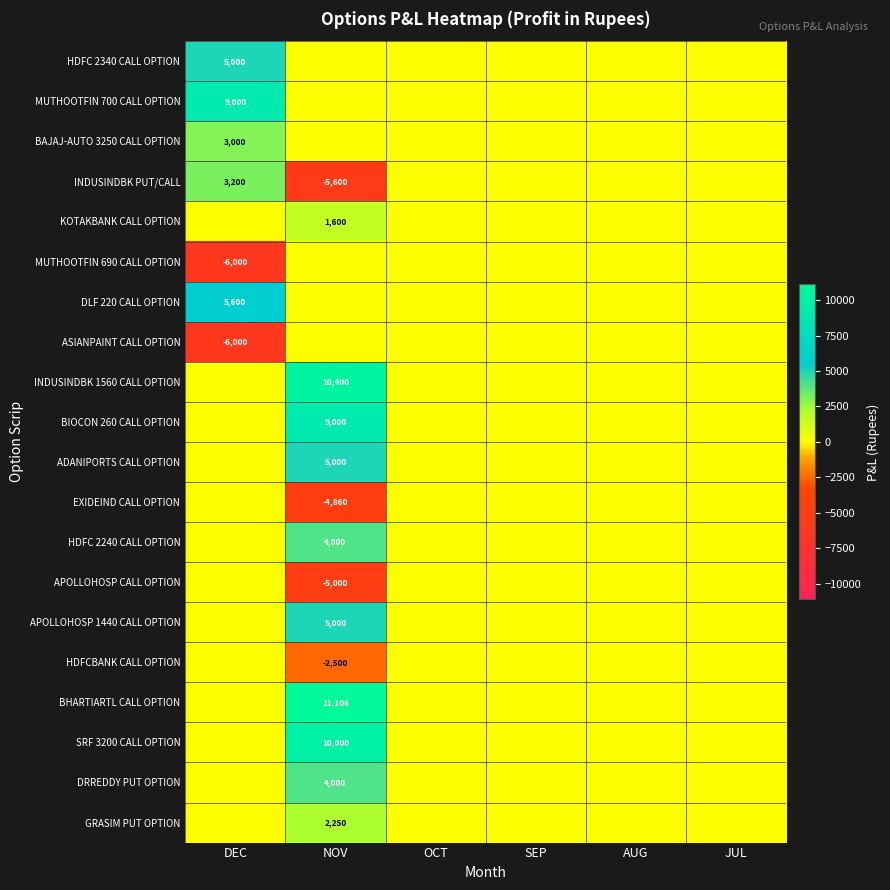

The value of ASIANPAINT CALL OPTION at DEC is -2306. True or false?

False